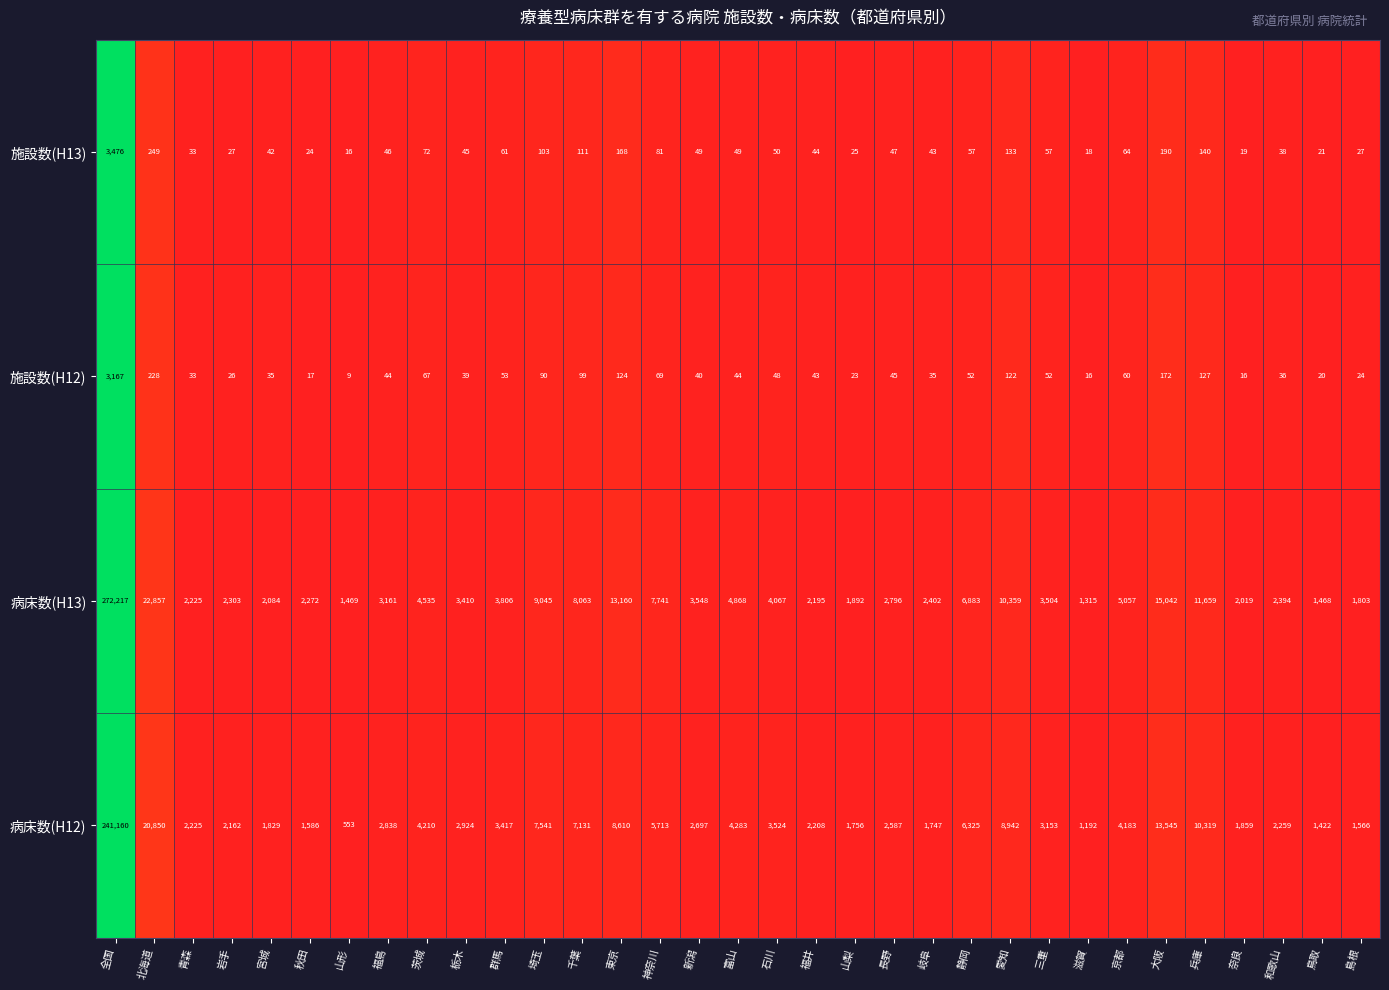

At which category is the sum across all series the highest?

全国